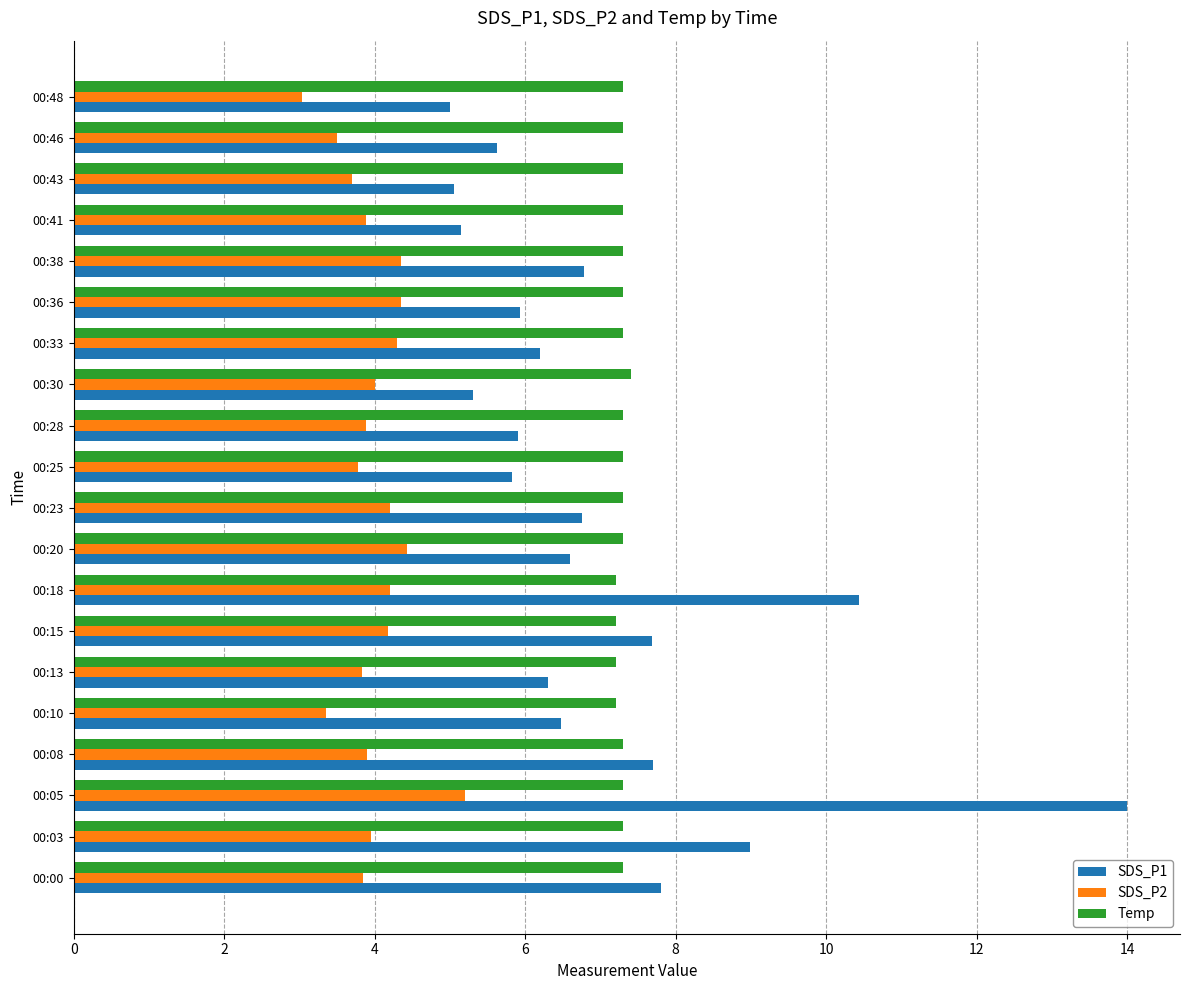

What is the difference between the second highest and minimum values in the Temp series?

0.1